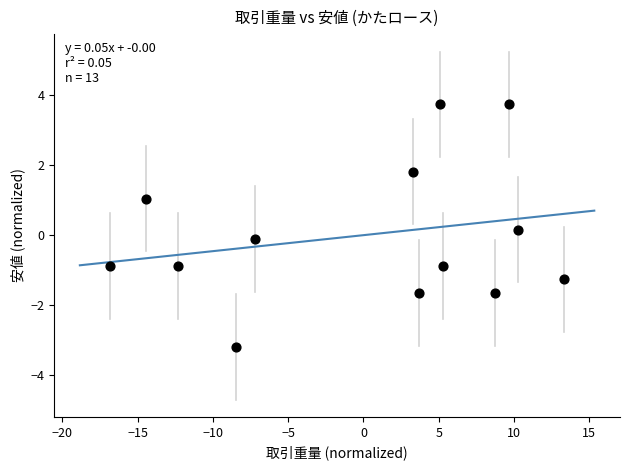

What is the range of Y values (max minus min)?

6.9